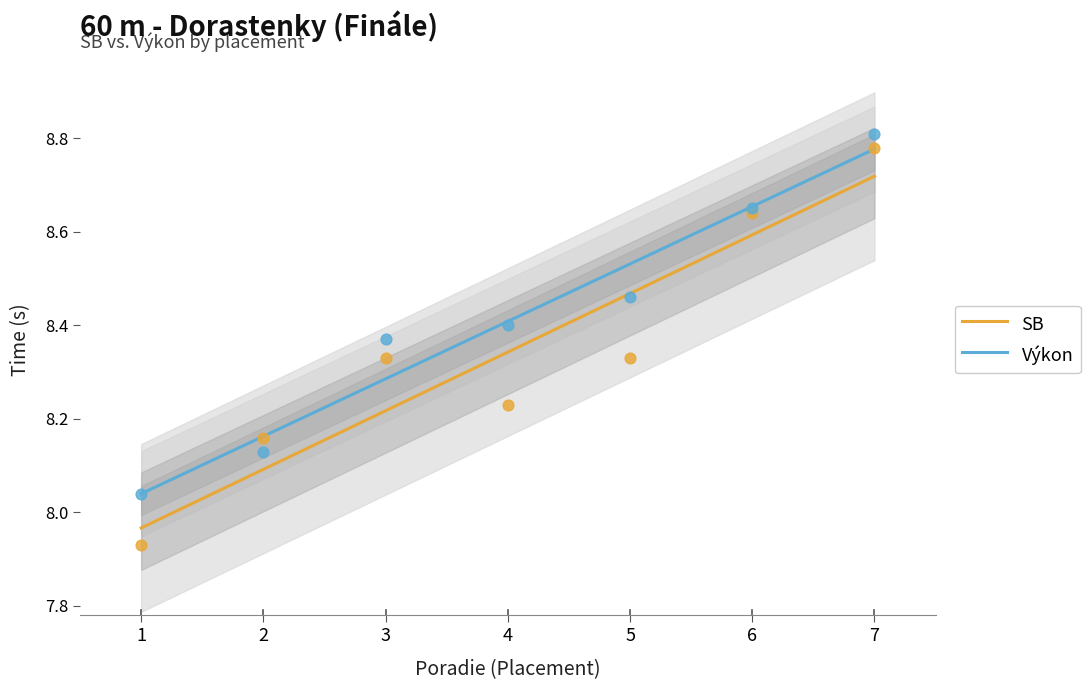

Which series reaches the maximum Y coordinate?

Výkon